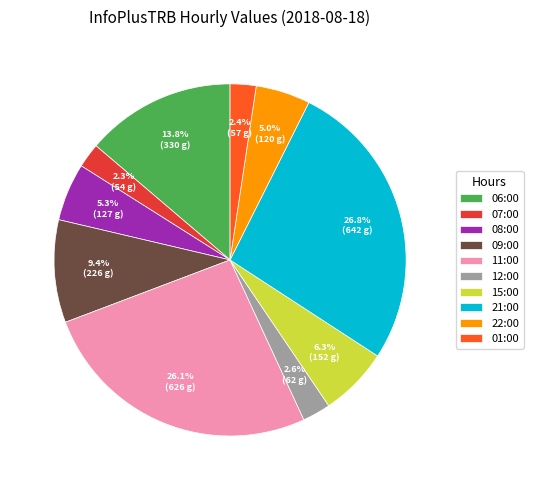

Approximately how many times larger is the value at 08:00 compared to 06:00?

0.4